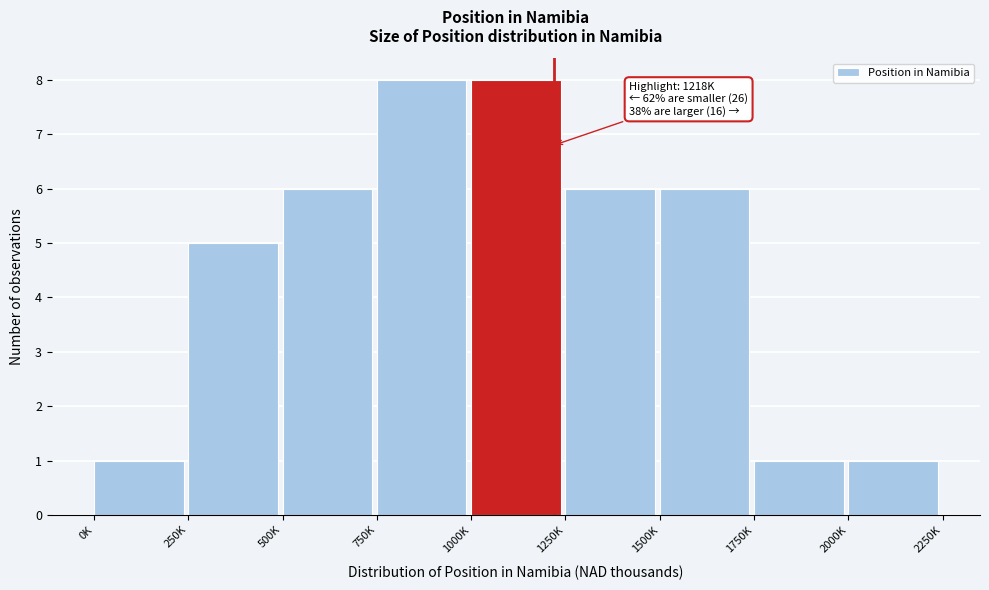

Reading left to right, what are all the values shown in this chart?

1	5	6	8	8	6	6	1	1